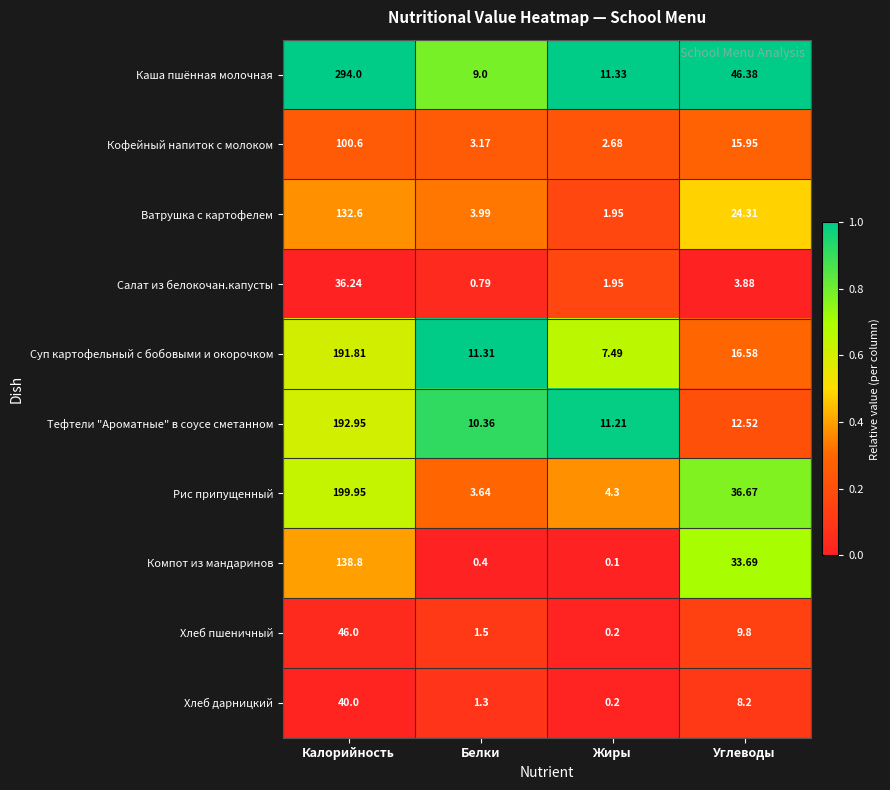

Is the value of Кофейный напиток с молоком at Калорийность greater than the value of Тефтели "Ароматные" в соусе сметанном at Углеводы?

Yes